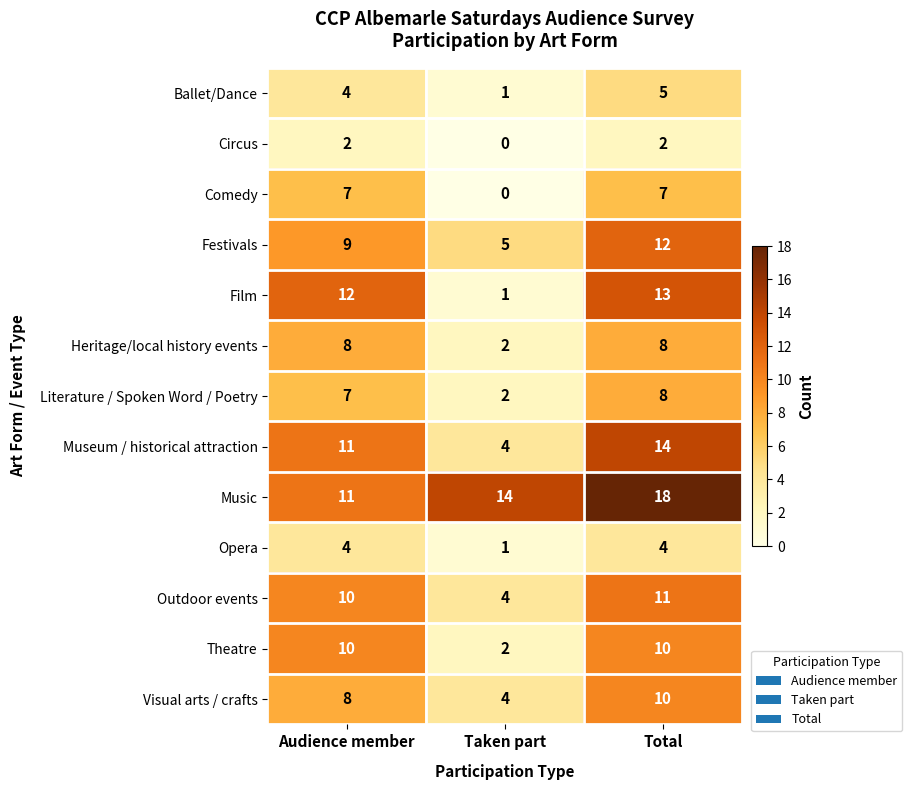

List the labels in order of Music value, largest first.

Total, Taken part, Audience member